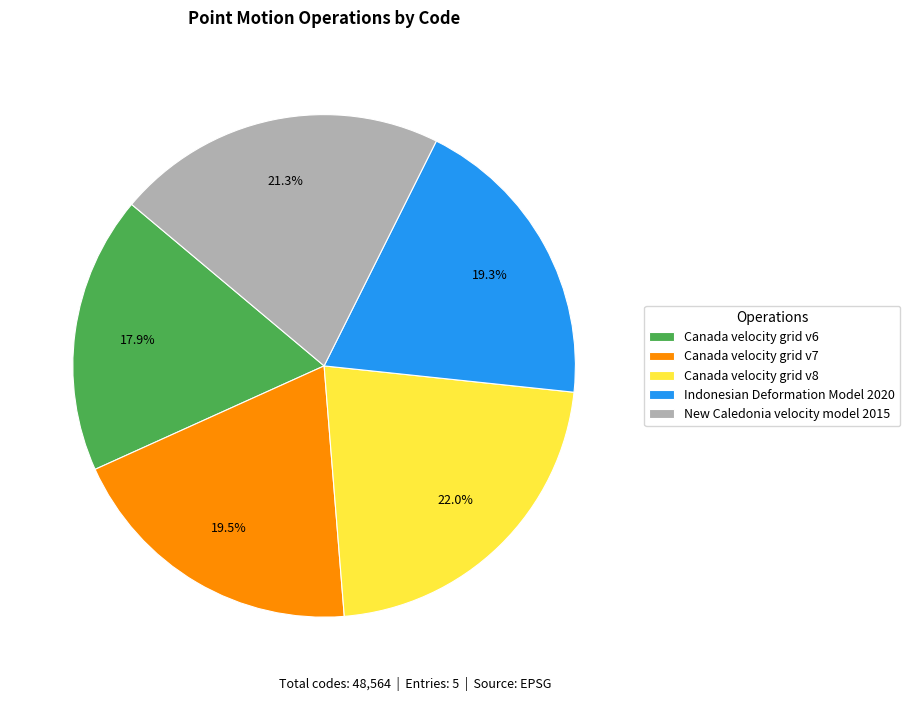

Do Canada velocity grid v6 and Indonesian Deformation Model 2020 together represent more than half of the pie?

No